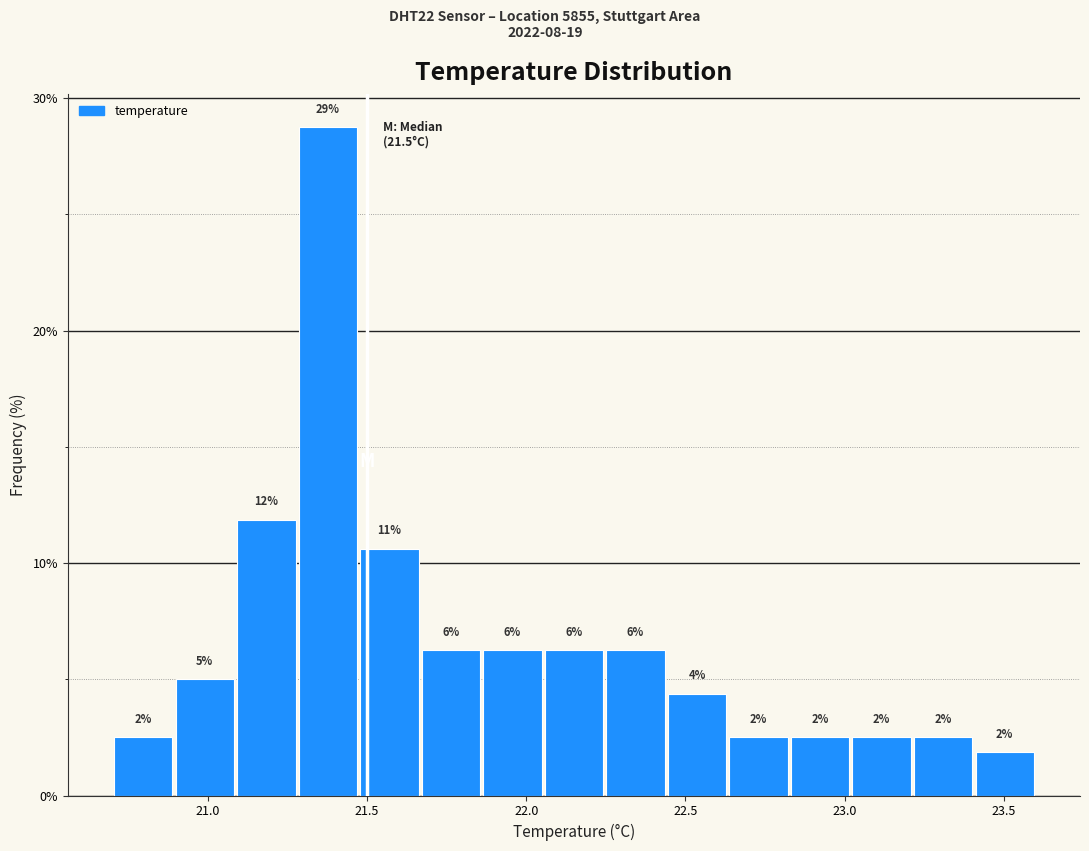

Around what value on the x-axis is the tallest bar? Give the approximate position of its centre, as read against the axis.

21.40